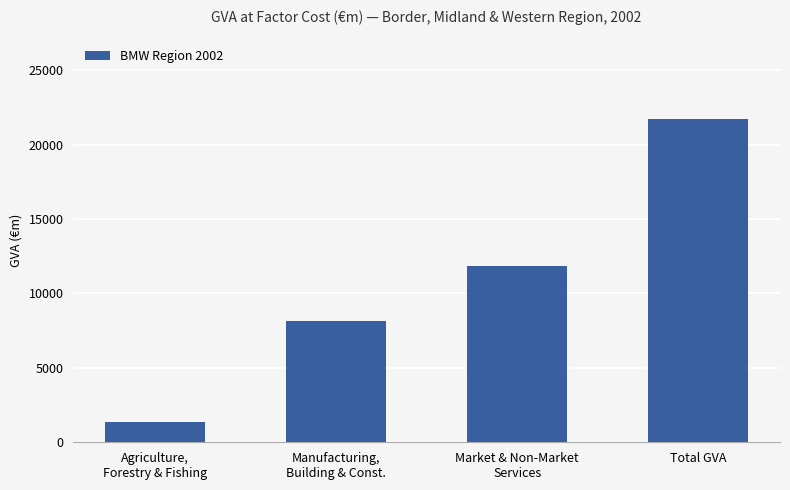

The value at Manufacturing,
Building & Const. is 2447.3. True or false?

False